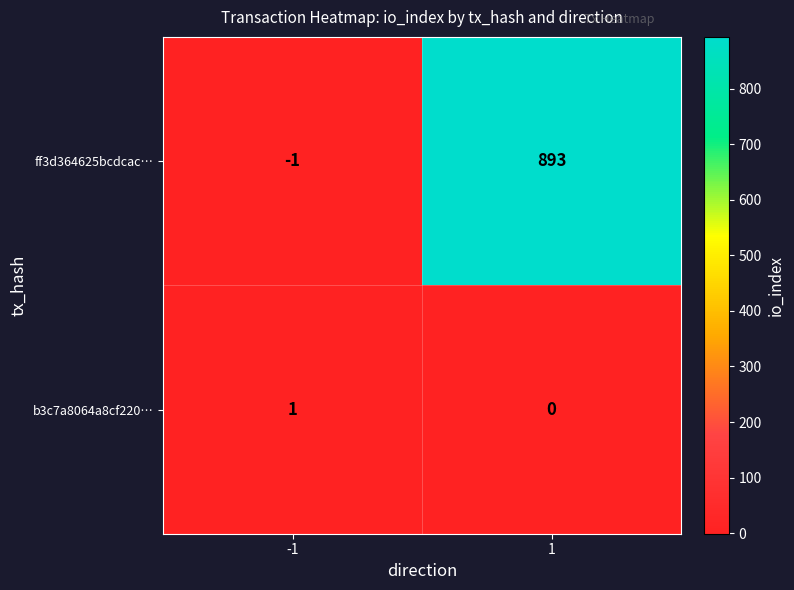

Which series has the largest range (max minus min)?

ff3d364625bcdcac…